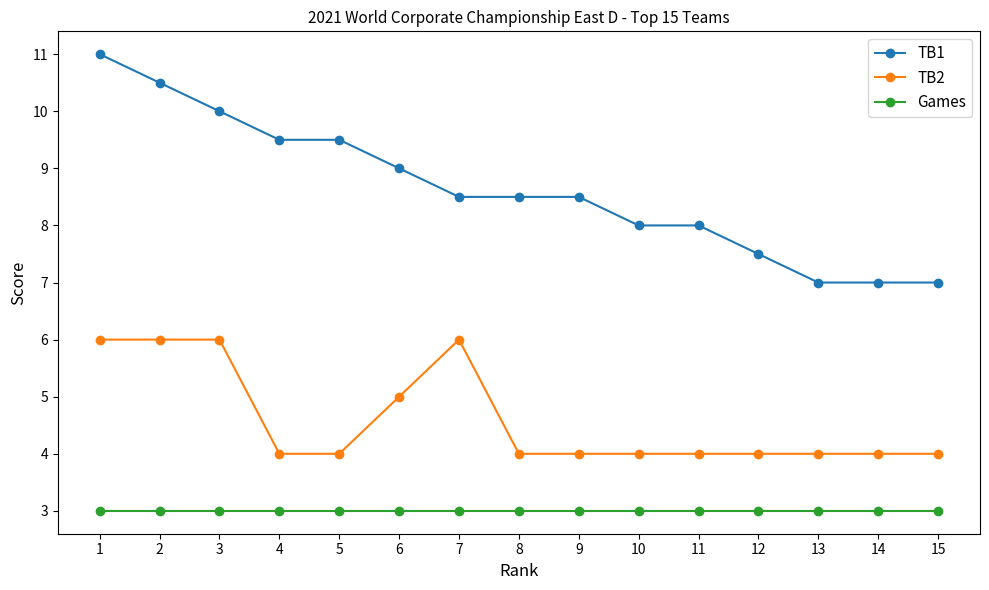

Reading left to right, what are all the values shown in this chart?

TB1: 1=11.0	2=10.5	3=10.0	4=9.5	5=9.5	6=9.0	7=8.5	8=8.5	9=8.5	10=8.0	11=8.0	12=7.5	13=7.0	14=7.0	15=7.0
TB2: 1=6.0	2=6.0	3=6.0	4=4.0	5=4.0	6=5.0	7=6.0	8=4.0	9=4.0	10=4.0	11=4.0	12=4.0	13=4.0	14=4.0	15=4.0
Games: 1=3.0	2=3.0	3=3.0	4=3.0	5=3.0	6=3.0	7=3.0	8=3.0	9=3.0	10=3.0	11=3.0	12=3.0	13=3.0	14=3.0	15=3.0